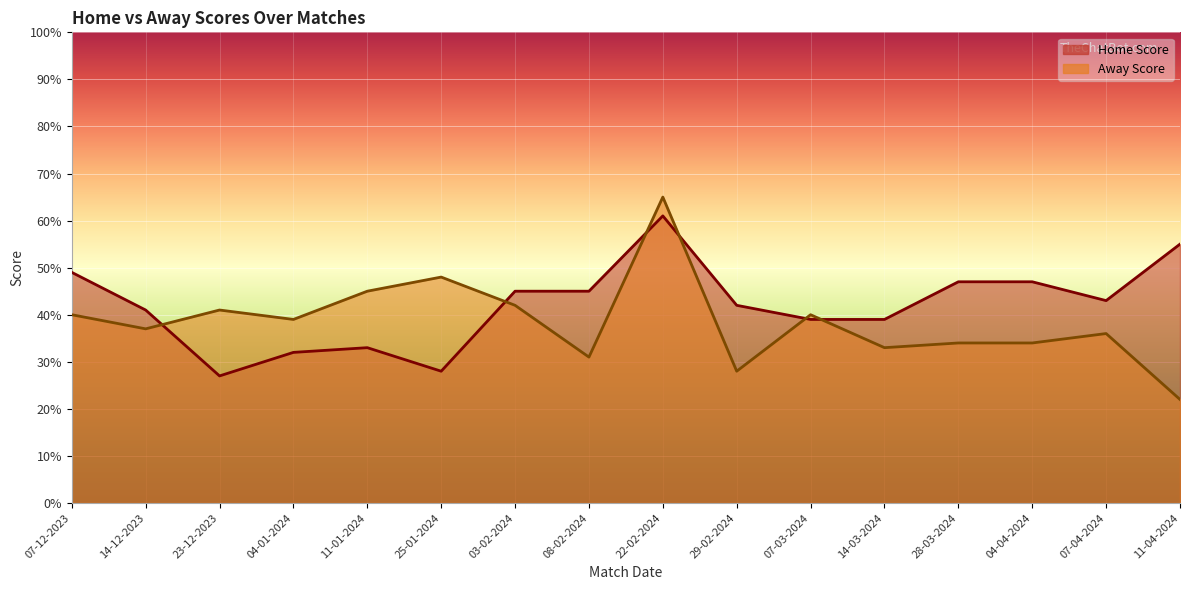

At which label does Away Score reach its minimum?

11-04-2024